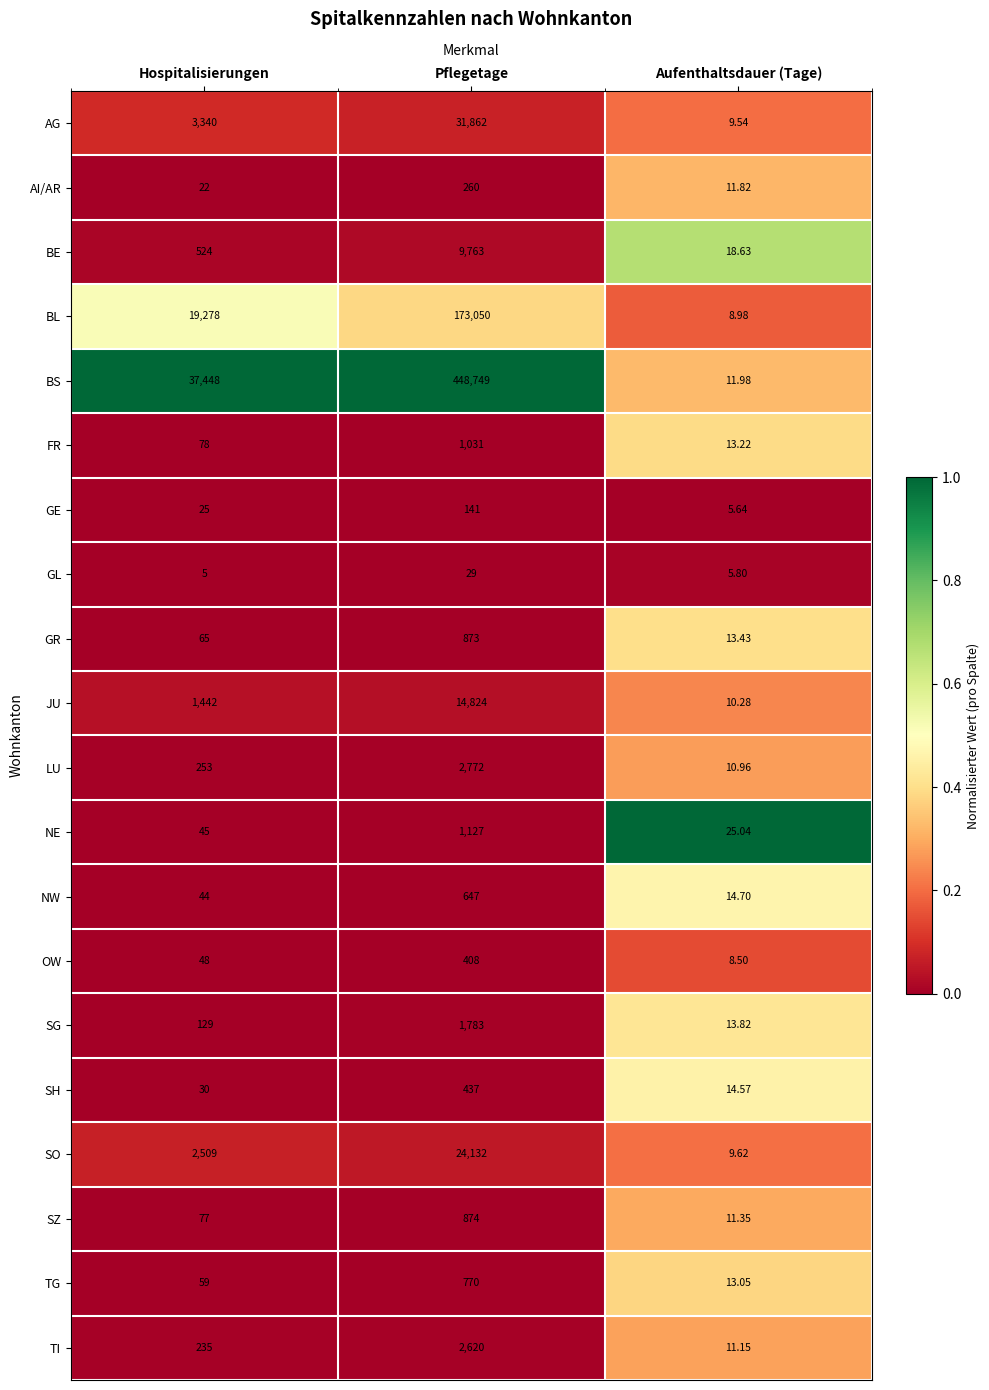

Where is FR nearest to the value 522?

Hospitalisierungen